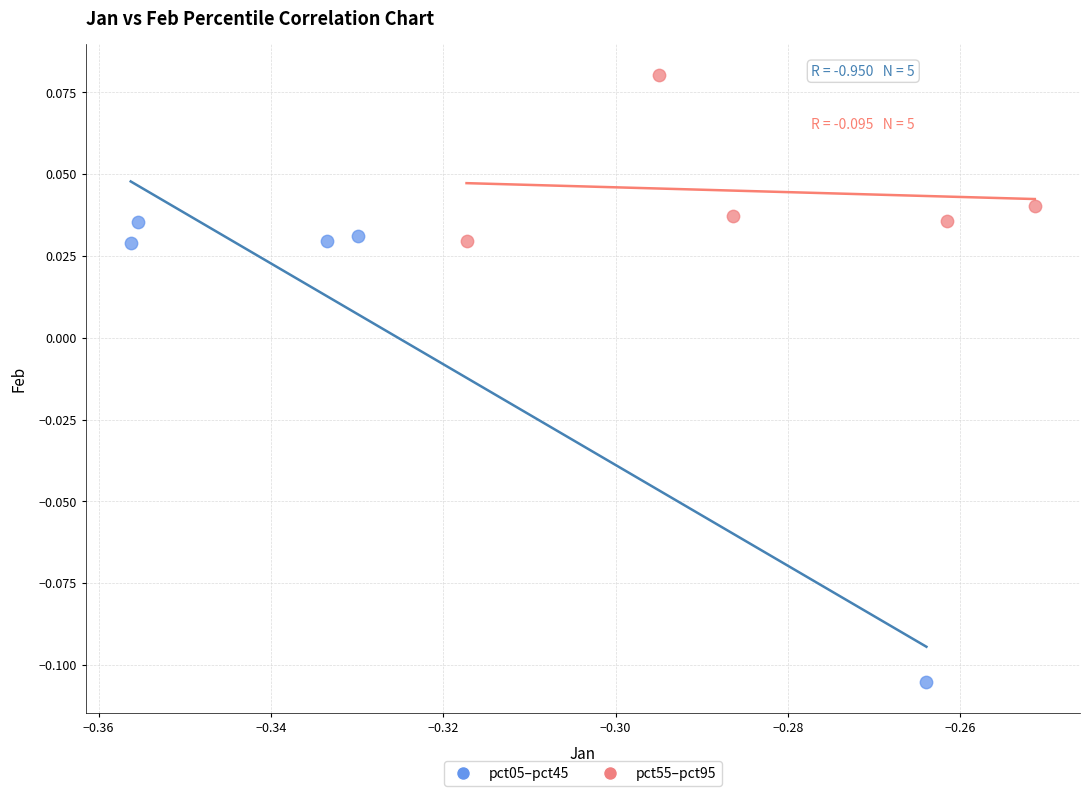

Which series reaches the maximum Y coordinate?

pct55–pct95